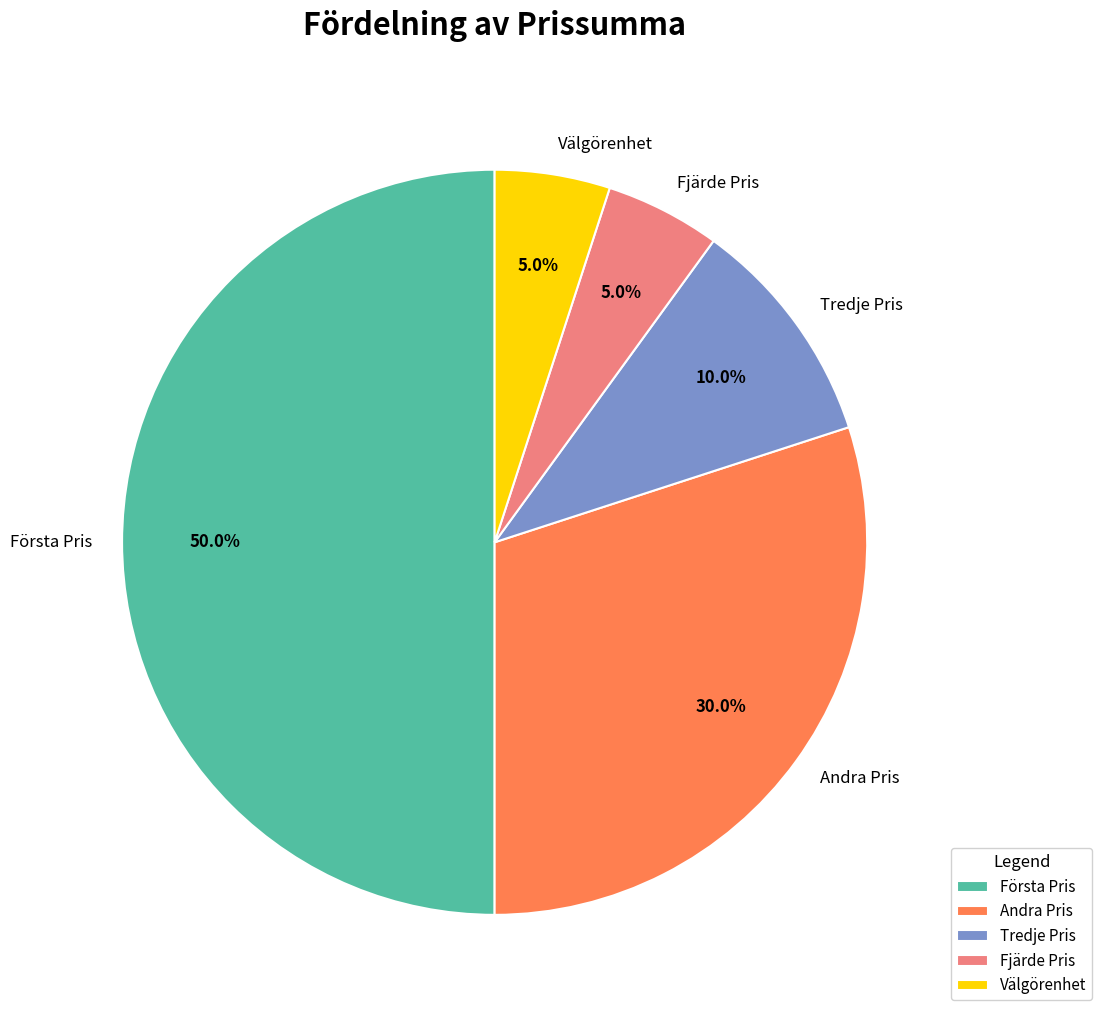

Which has a higher value, Tredje Pris or Välgörenhet?

Tredje Pris